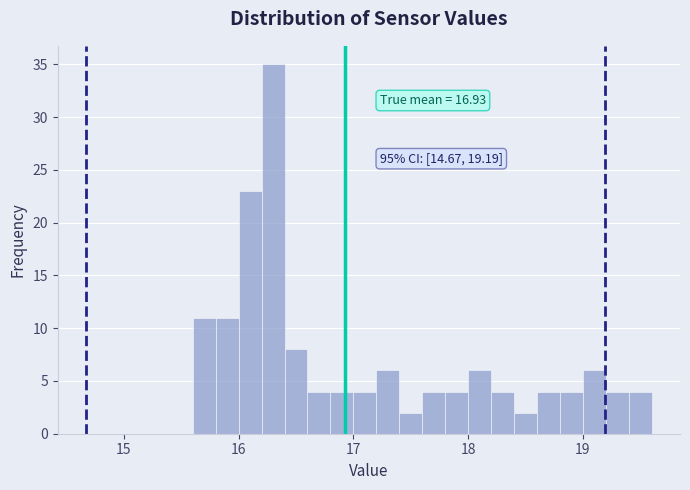

Around what value on the x-axis is the tallest bar? Give the approximate position of its centre, as read against the axis.

16.3